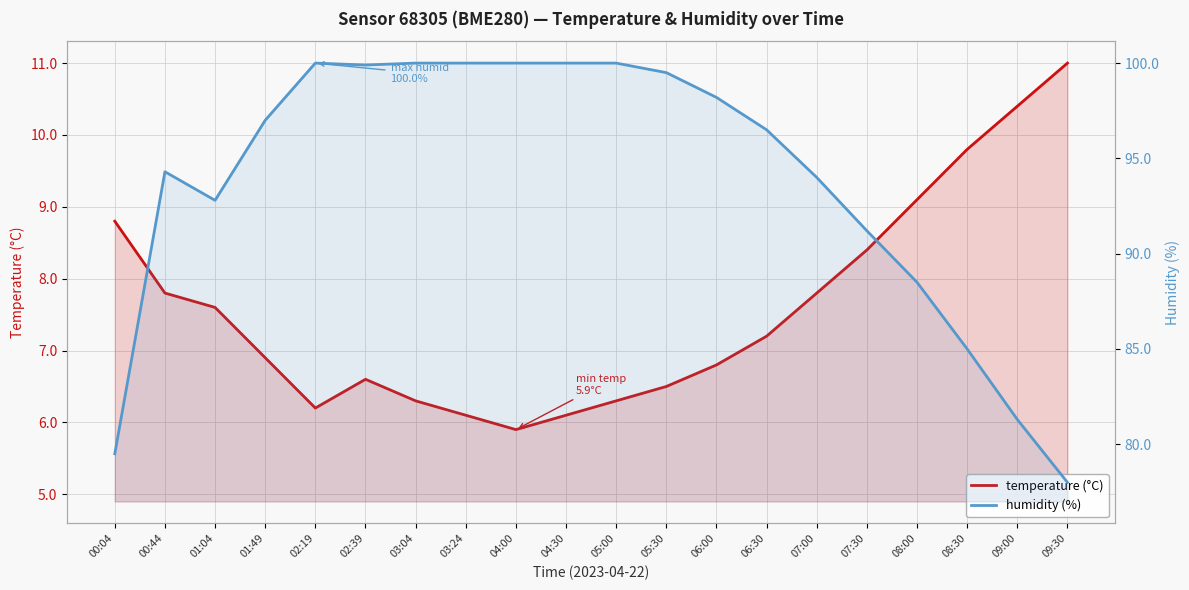

At which category is the sum across all series the highest?

02:39